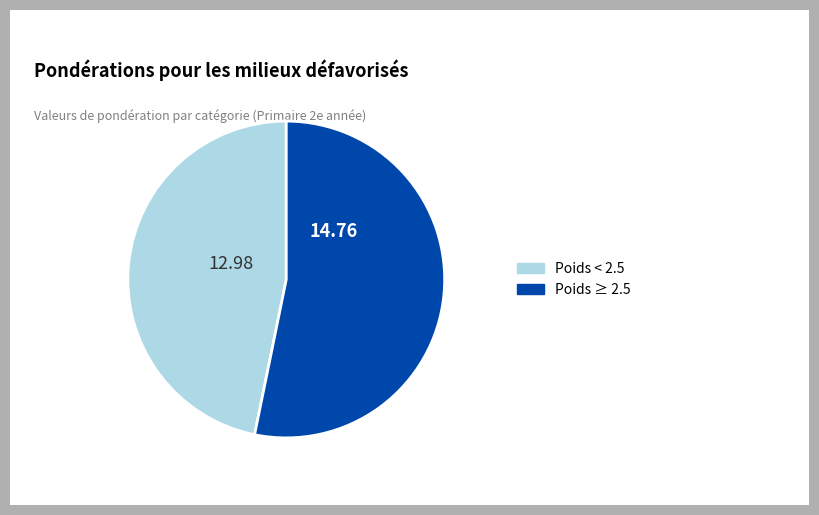

What is the majority slice?

Poids ≥ 2.5